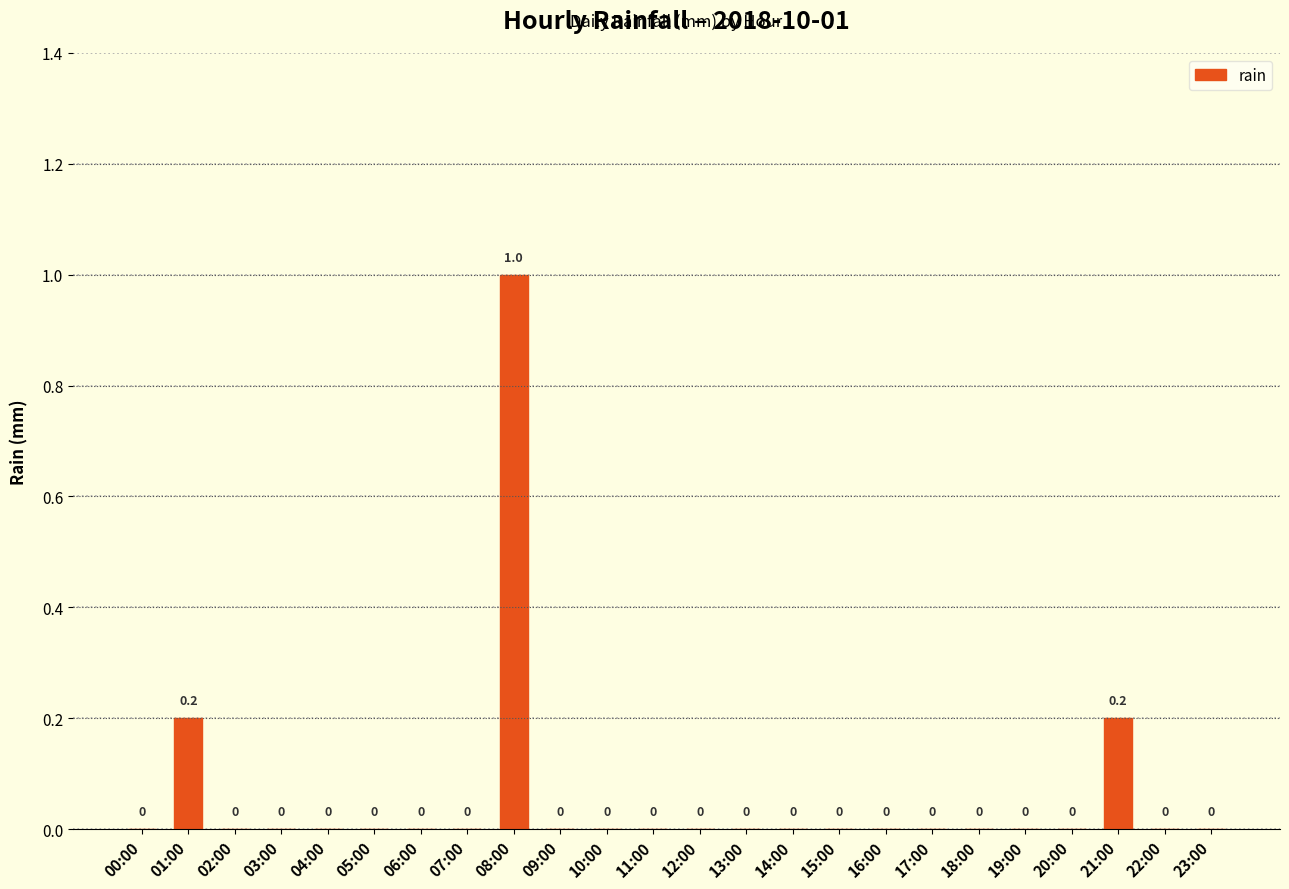

Is it true that the value at 12:00 is 0.0?

True